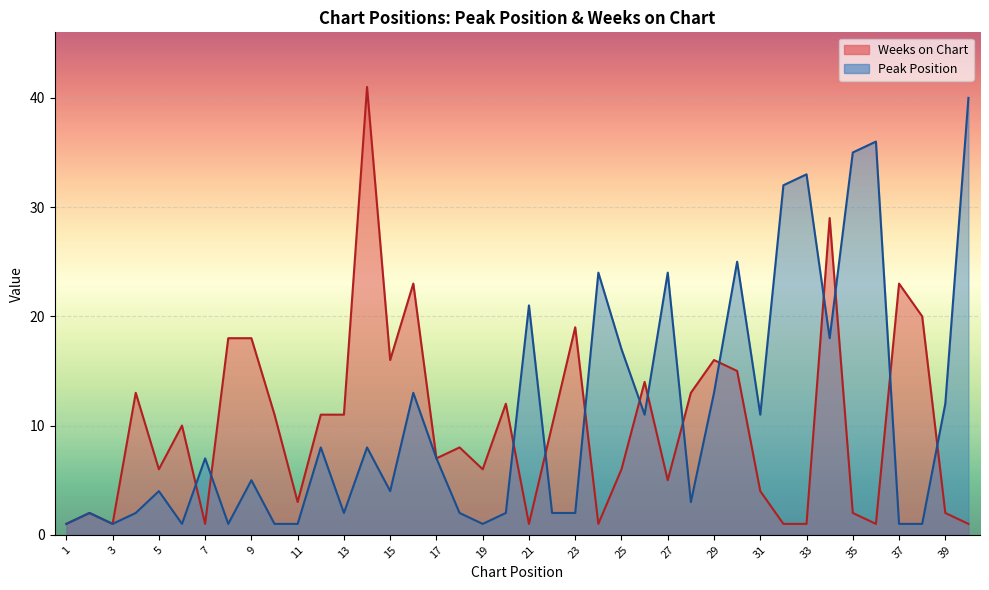

The value of Peak Position at 38 is 2. True or false?

False